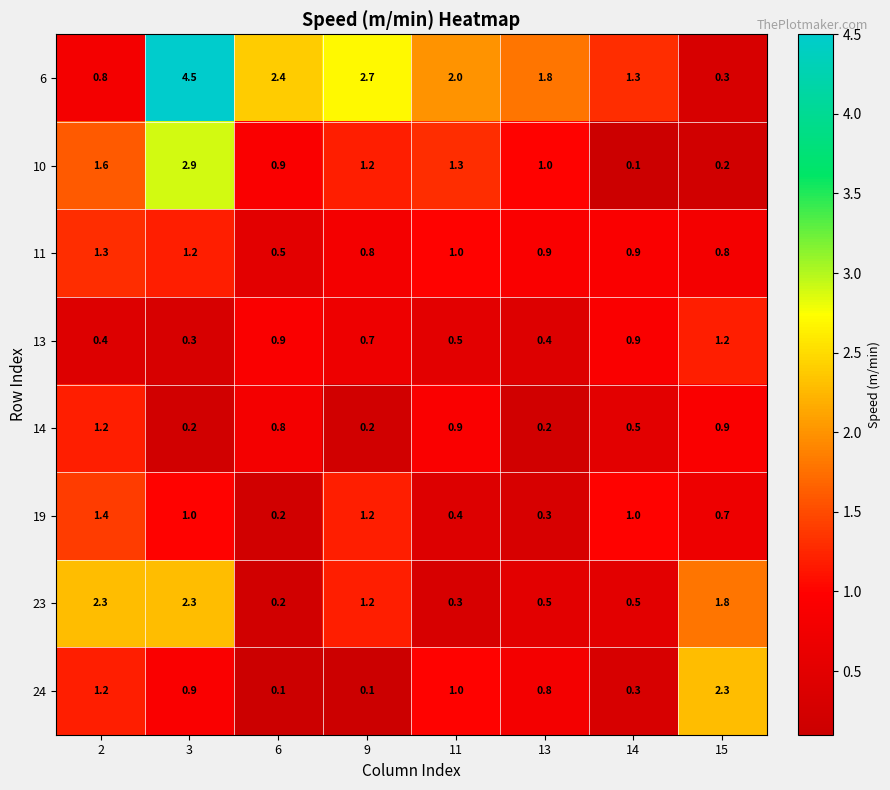

What is the maximum value shown in the chart?

4.5